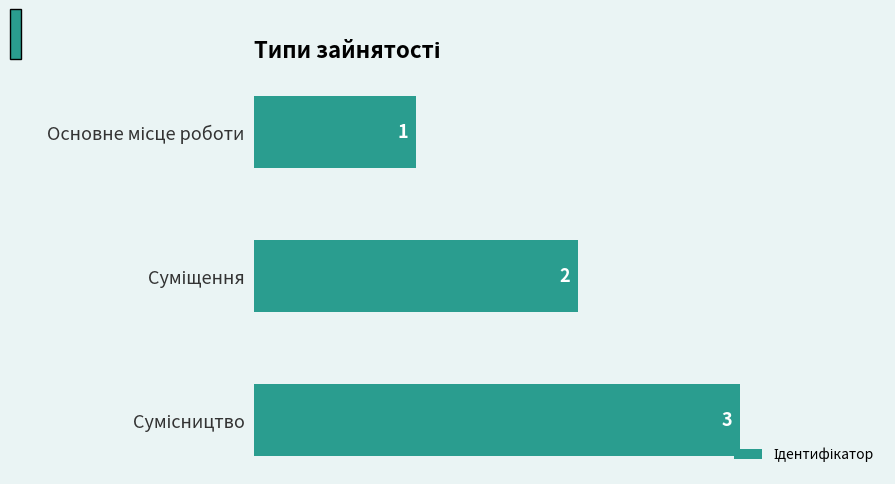

What is the greatest value displayed?

3